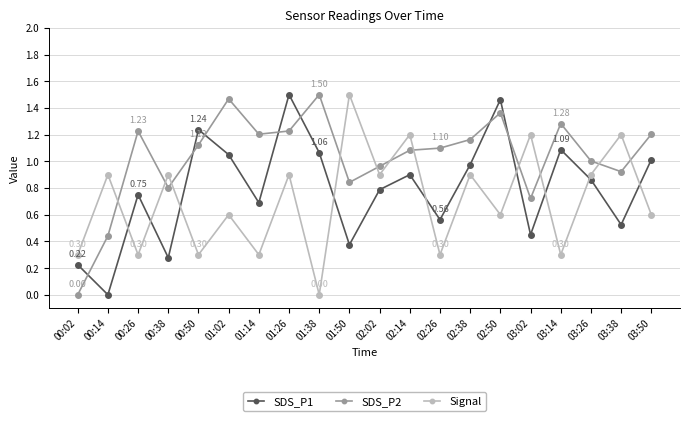

How many lines are shown in the chart?

3